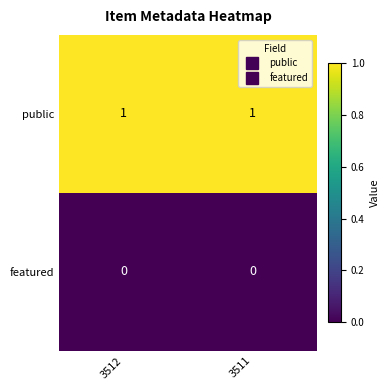

Is the value of featured at 3512 greater than the value of public at 3512?

No